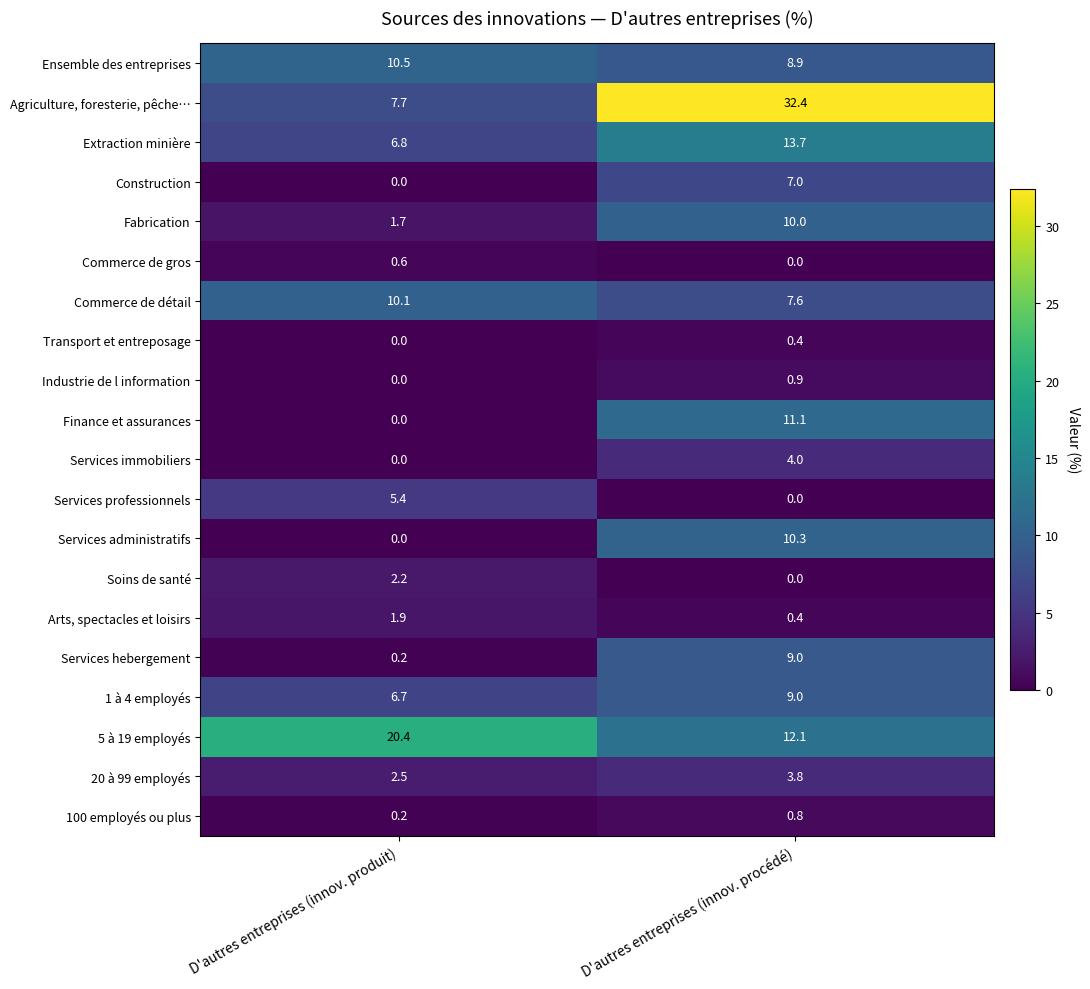

List the labels in order of Agriculture, foresterie, pêche… value, smallest first.

D'autres entreprises (innov. produit), D'autres entreprises (innov. procédé)